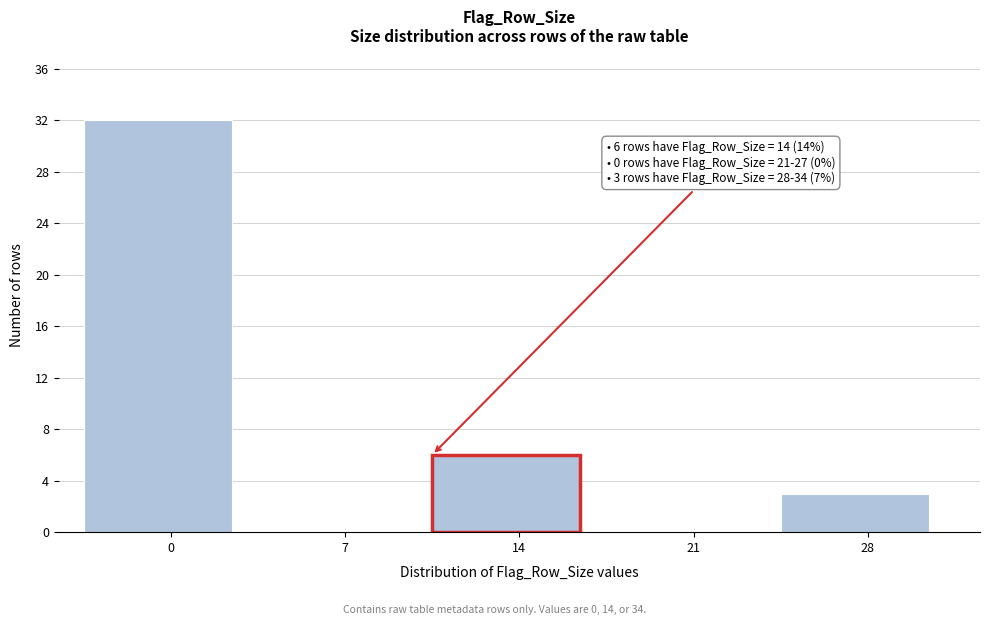

Reading left to right, list all the values displayed in this chart.

0=32	7=0	14=6	21=0	28=3